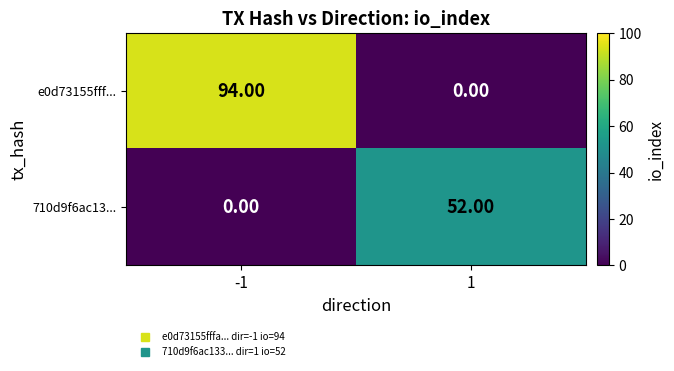

What is the sum of all e0d73155fff... values?

94